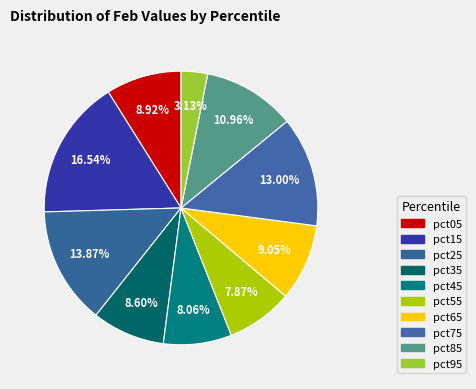

What percentage is the pct55 slice, to the nearest percent?

8%